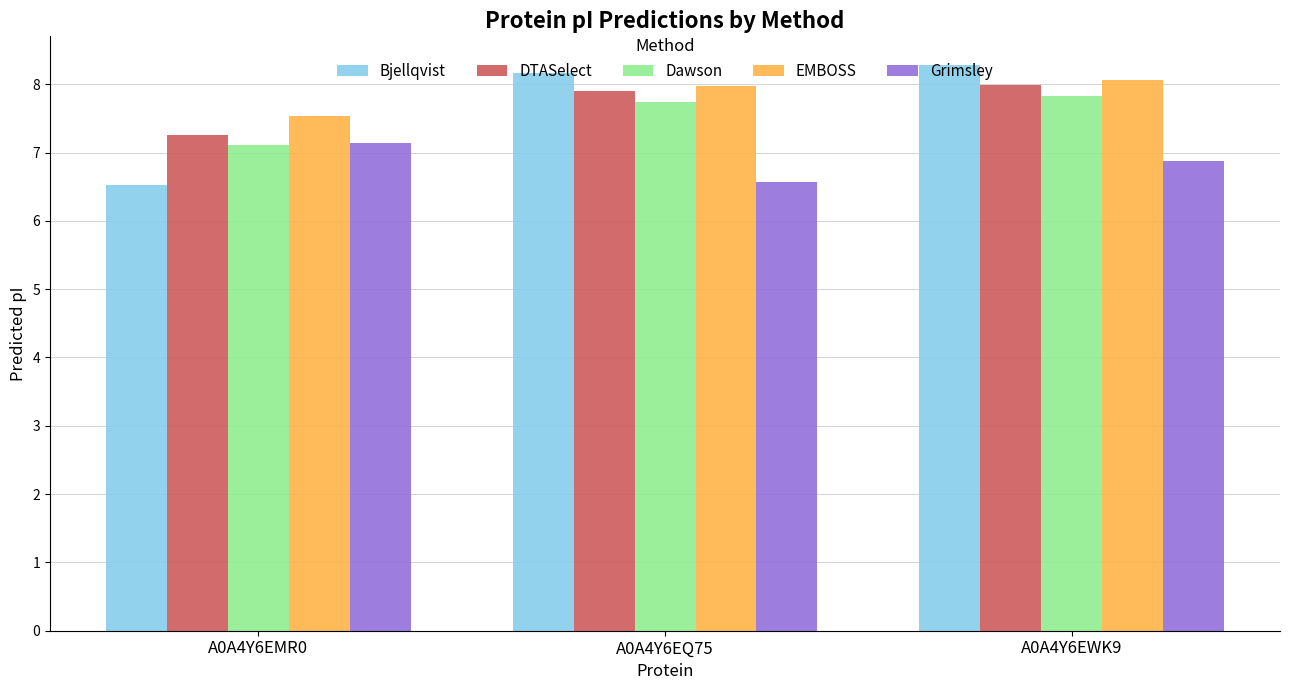

True or false: EMBOSS has a value of 2.1 at A0A4Y6EQ75.

False